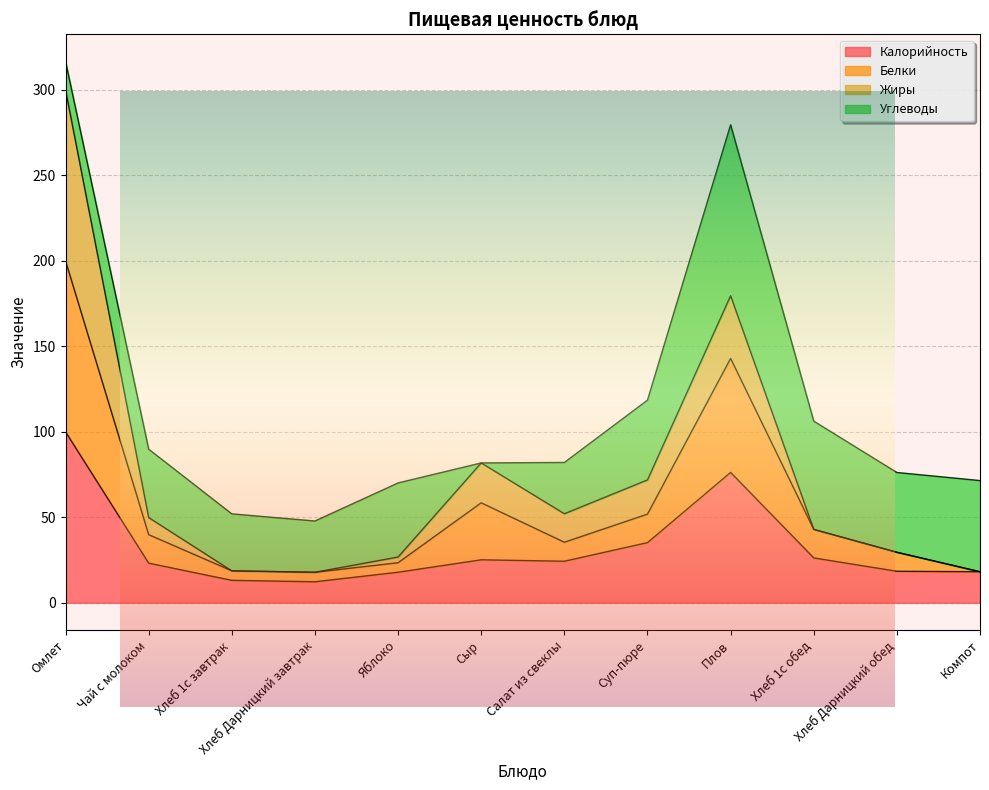

In Калорийность, how many points are higher than both neighbors (excluding endpoints)?

2